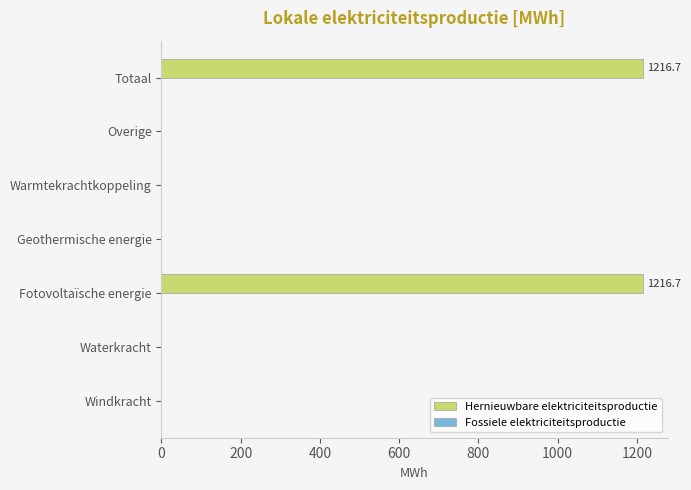

What is the maximum value shown in the chart?

1216.7